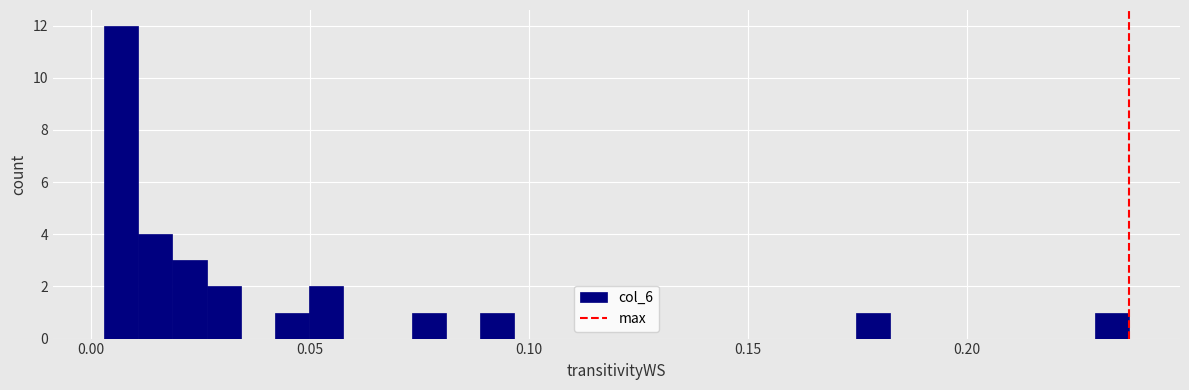

Read against the x-axis, roughly where is the centre of the tallest bar?

0.005